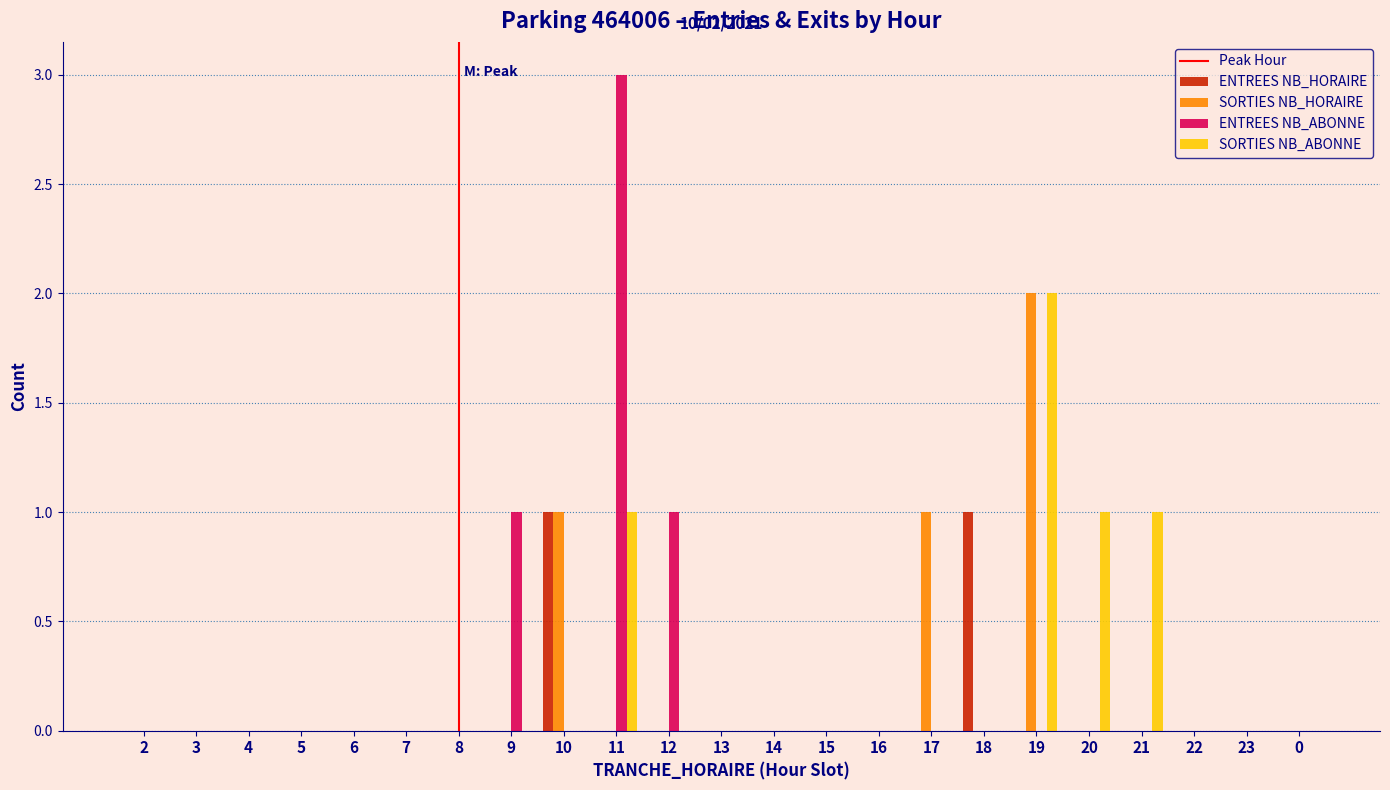

Which label corresponds to the largest value in the chart?

11